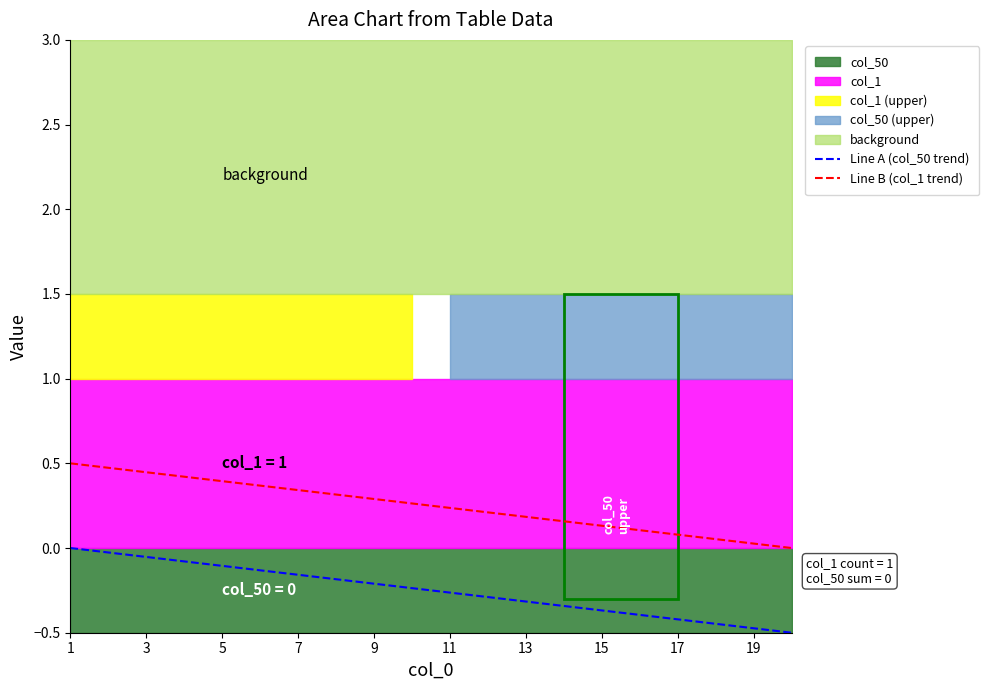

List the series in order of their overall mean, lowest first.

Line A (col_50 trend), Line B (col_1 trend)